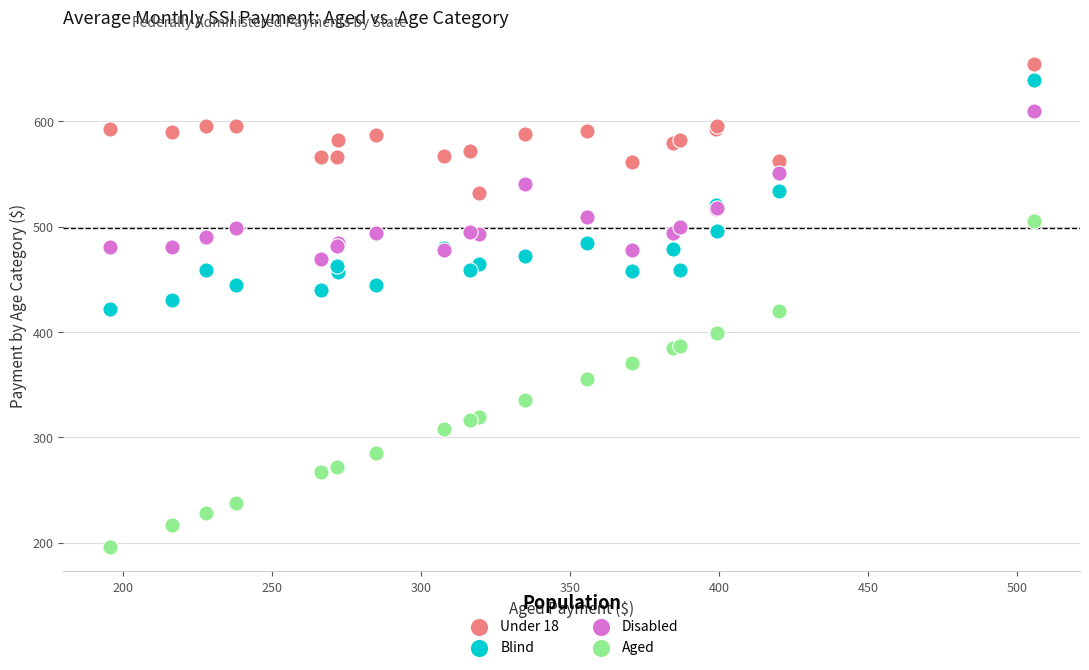

In the Aged series, what Y value is closest to 350?

355.7